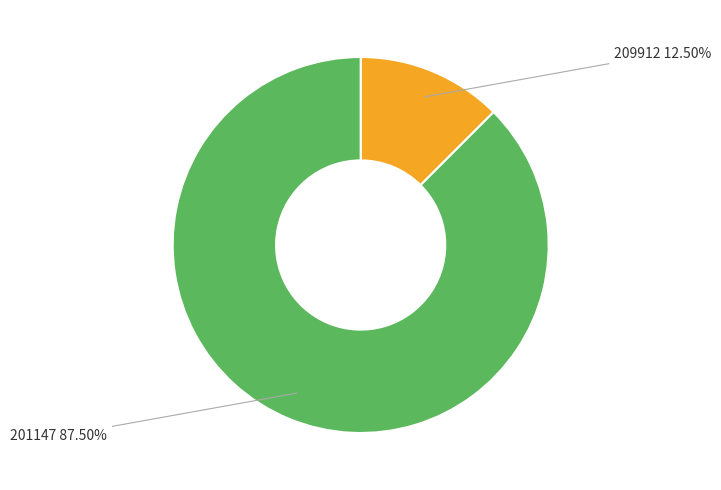

What is the smallest slice in the pie chart?

209912